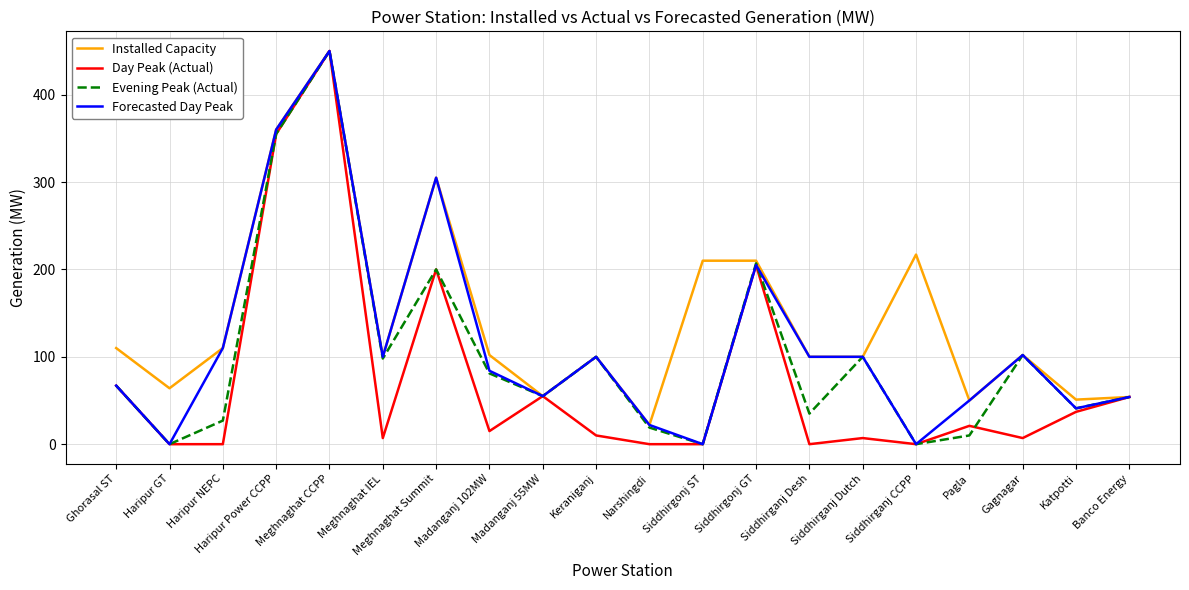

Between Siddhirgonj ST and Banco Energy, which series saw the biggest shift?

Installed Capacity